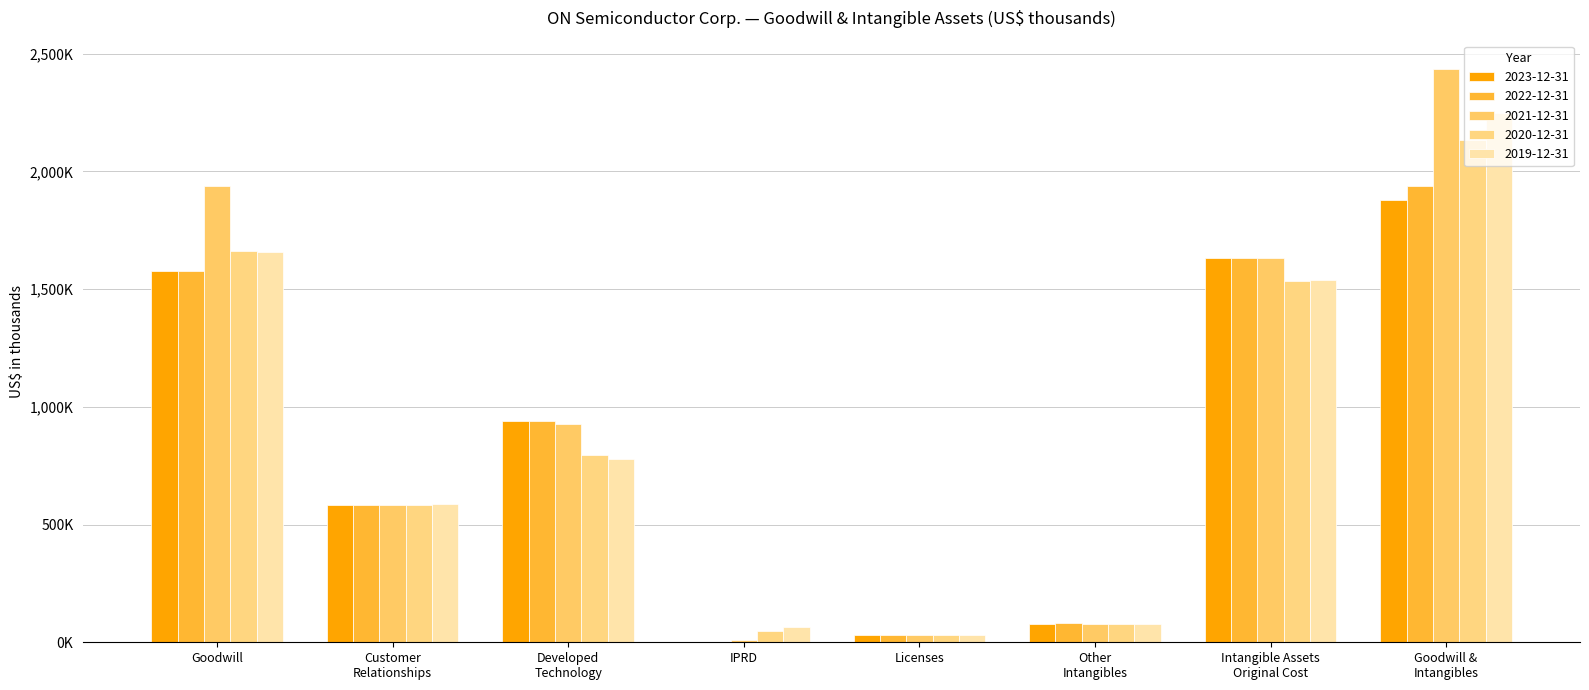

At which label does 2019-12-31 reach its peak?

Goodwill &
Intangibles